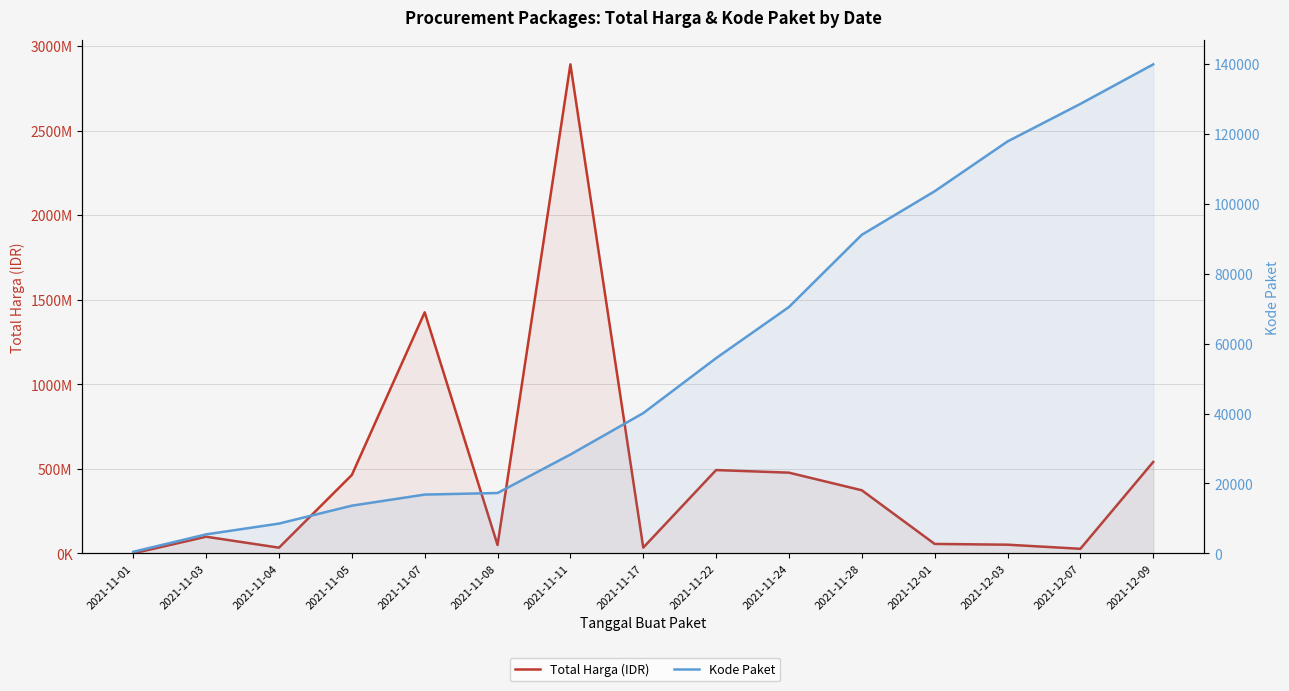

Does the chart display data point markers on the line(s)?

No